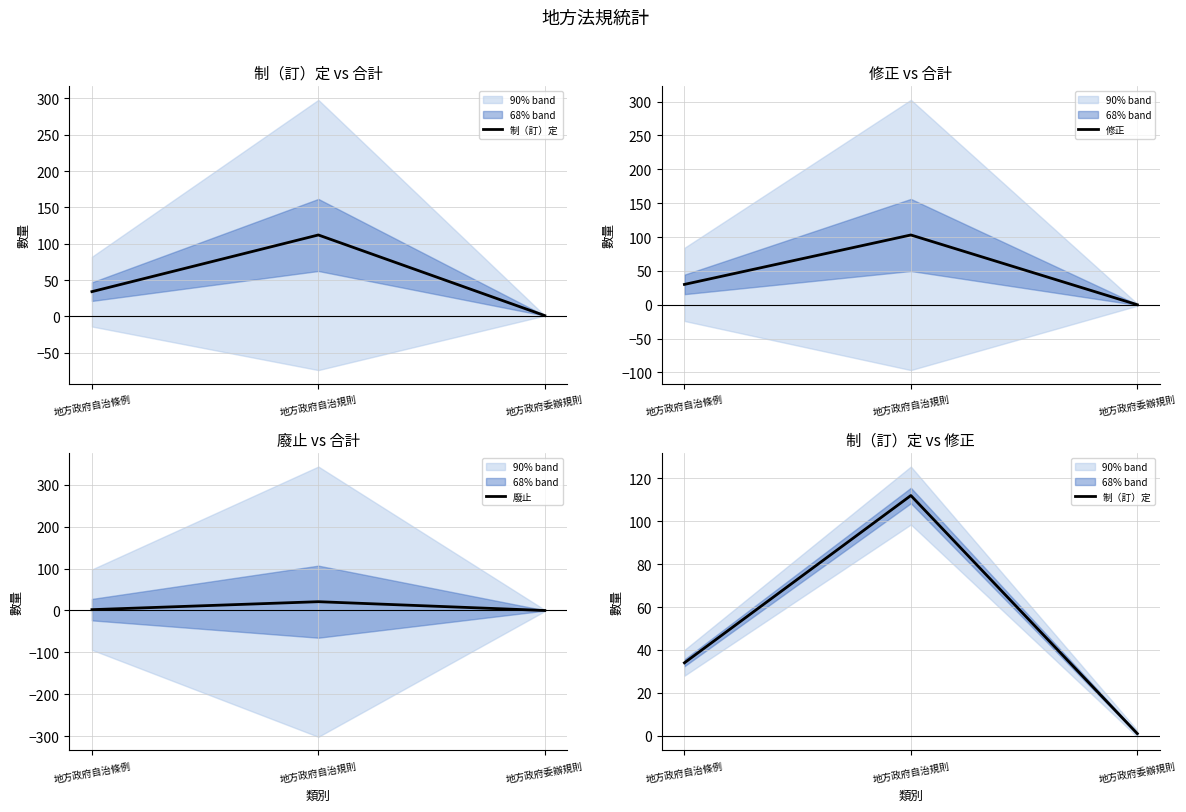

Rank the series at 地方政府委辦規則 from lowest to highest value.

修正, 廢止, 制（訂）定